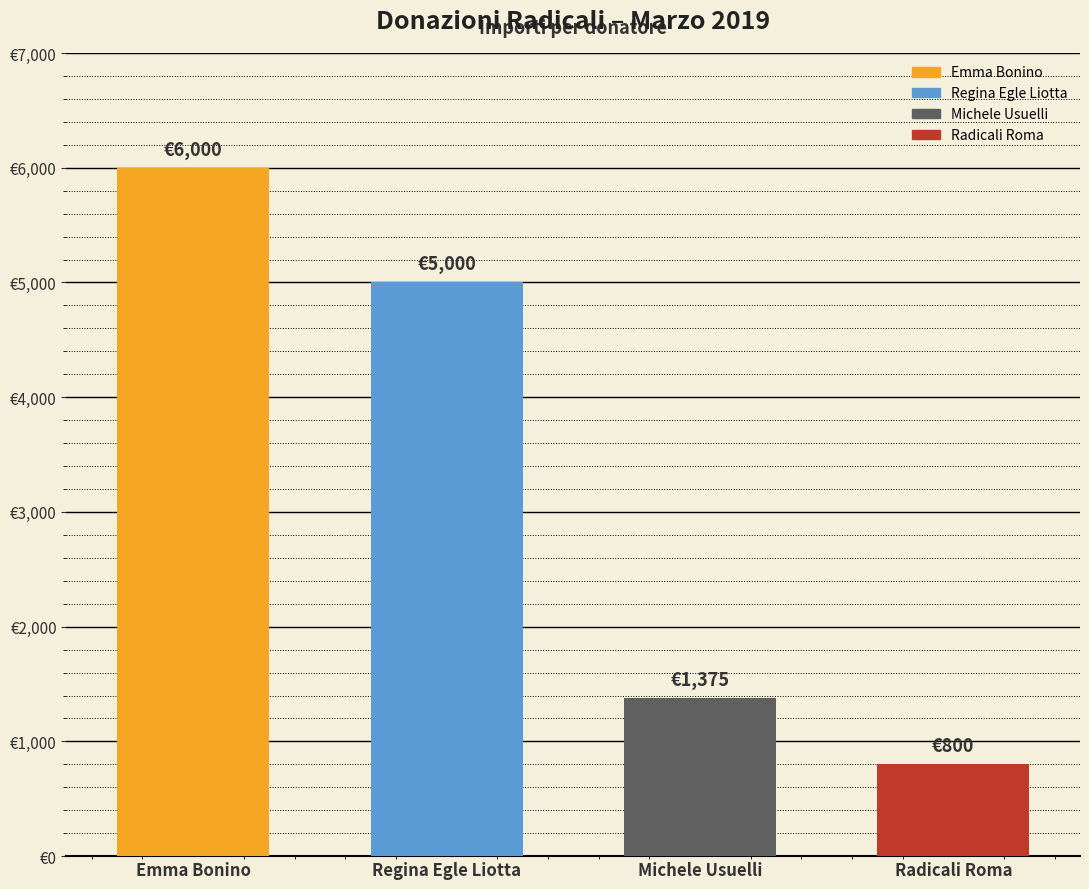

What is the change in value from Emma Bonino to Regina Egle Liotta?

-1000